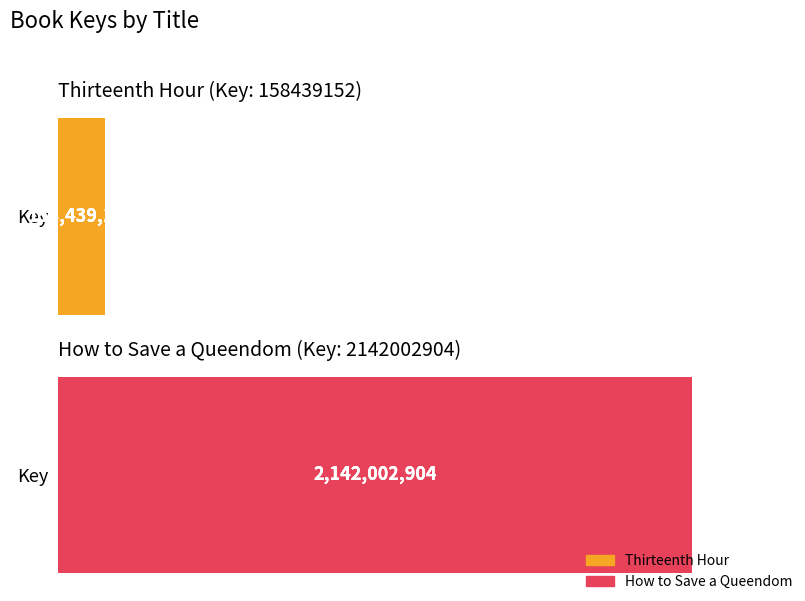

What value does the Hardcover series have at Thirteenth Hour, to the nearest 100?

158439200